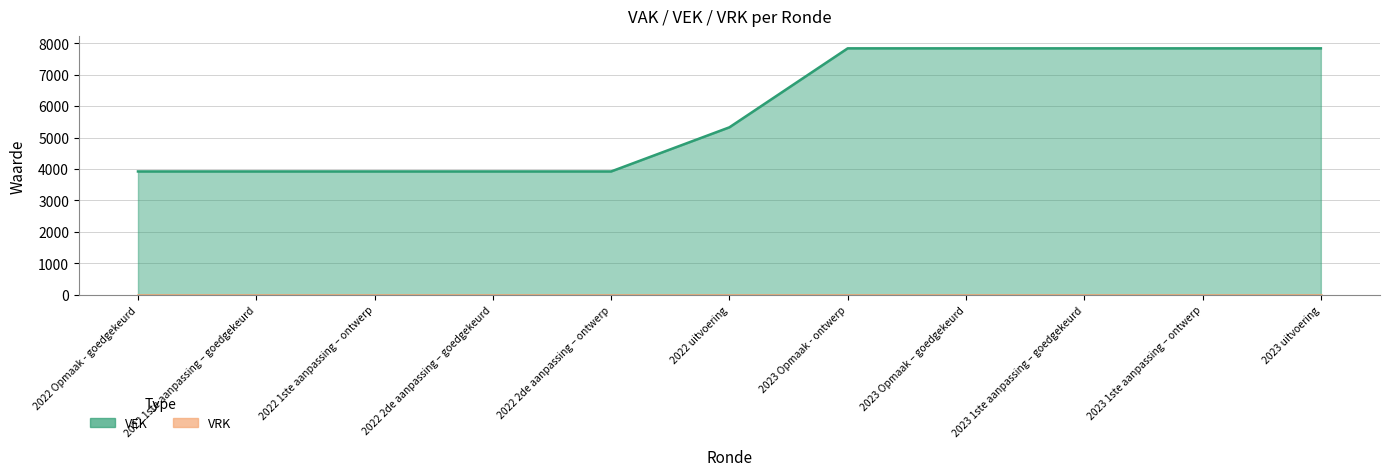

True or false: the data shows 1668 at 2022 1ste aanpassing – goedgekeurd.

False